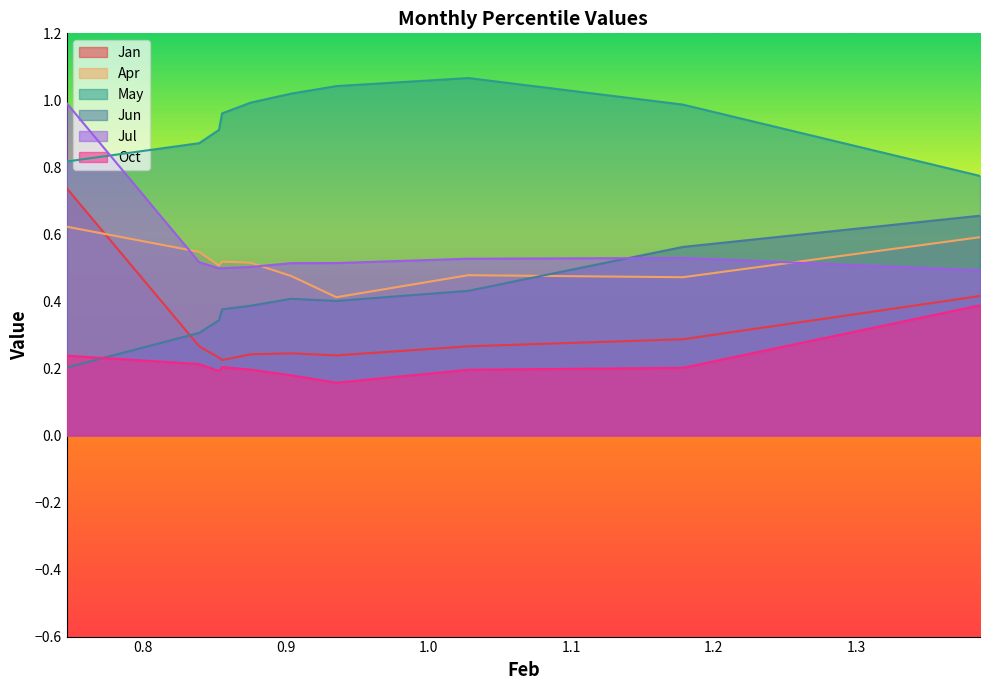

Which series has the largest range (max minus min)?

Jan